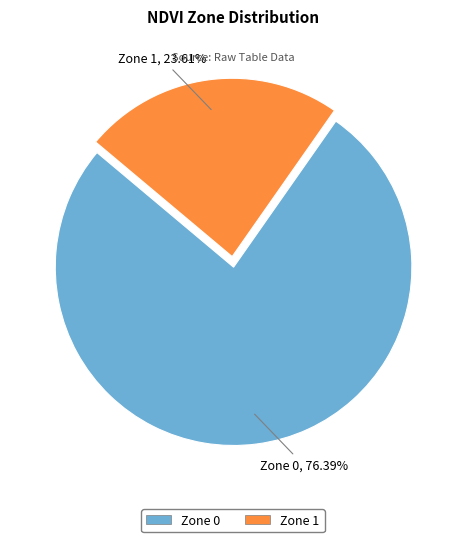

Which slice is the smallest?

Zone 1